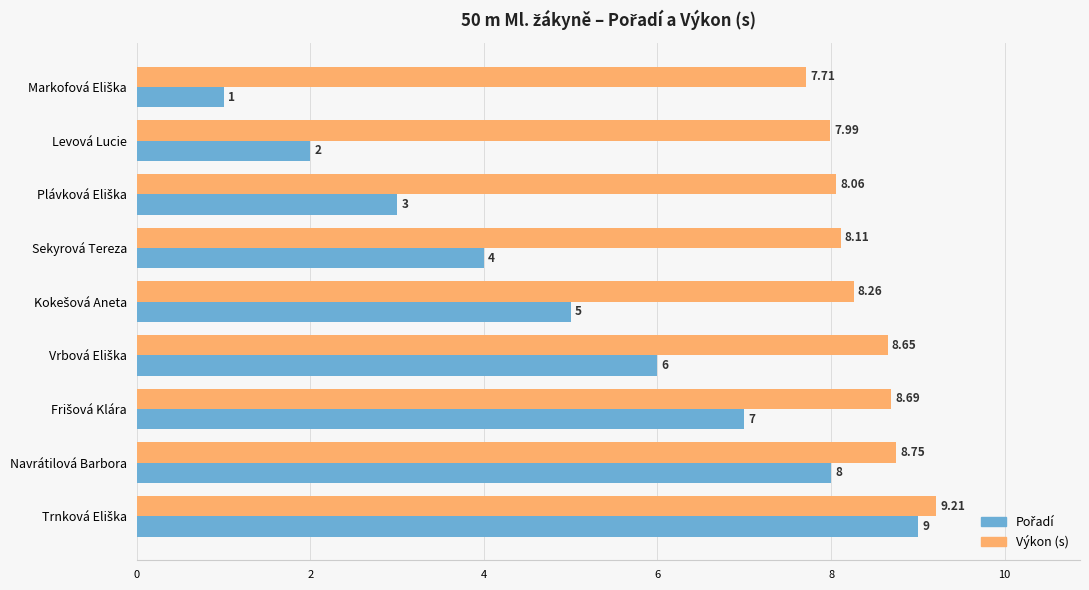

Where is Výkon (s) nearest to the value 8?

Levová Lucie